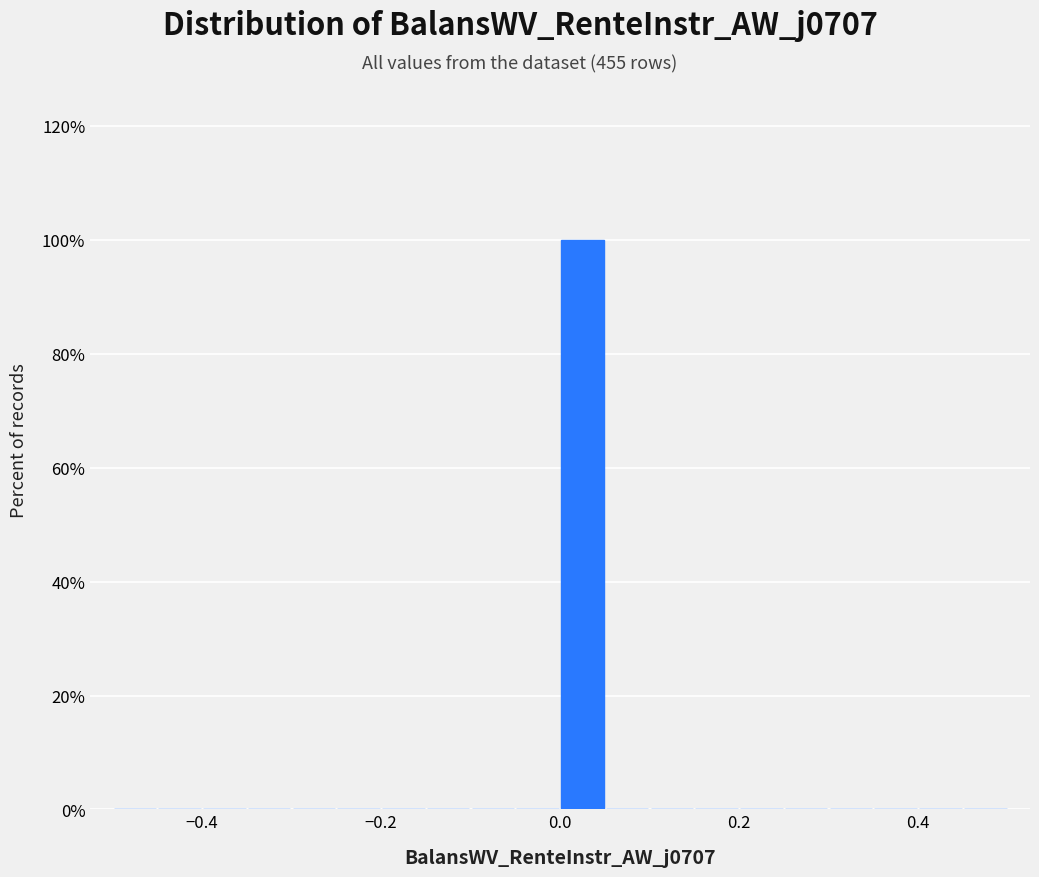

Read against the x-axis, roughly where is the centre of the tallest bar?

0.02